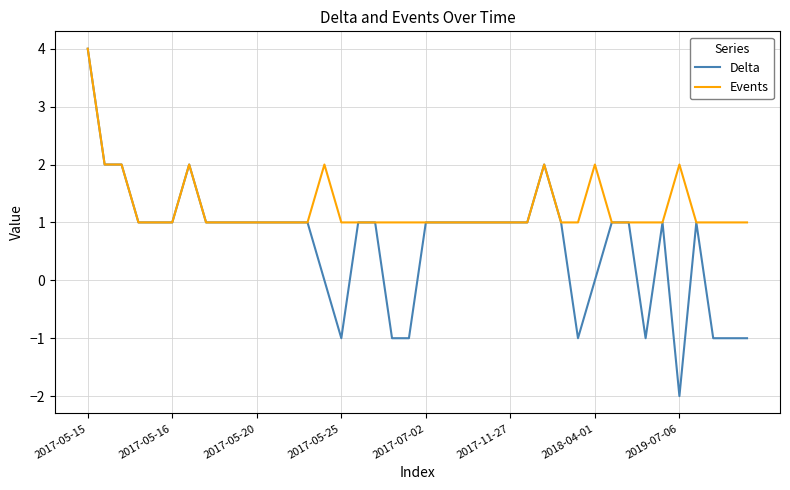

Which series has the widest spread of values?

Delta